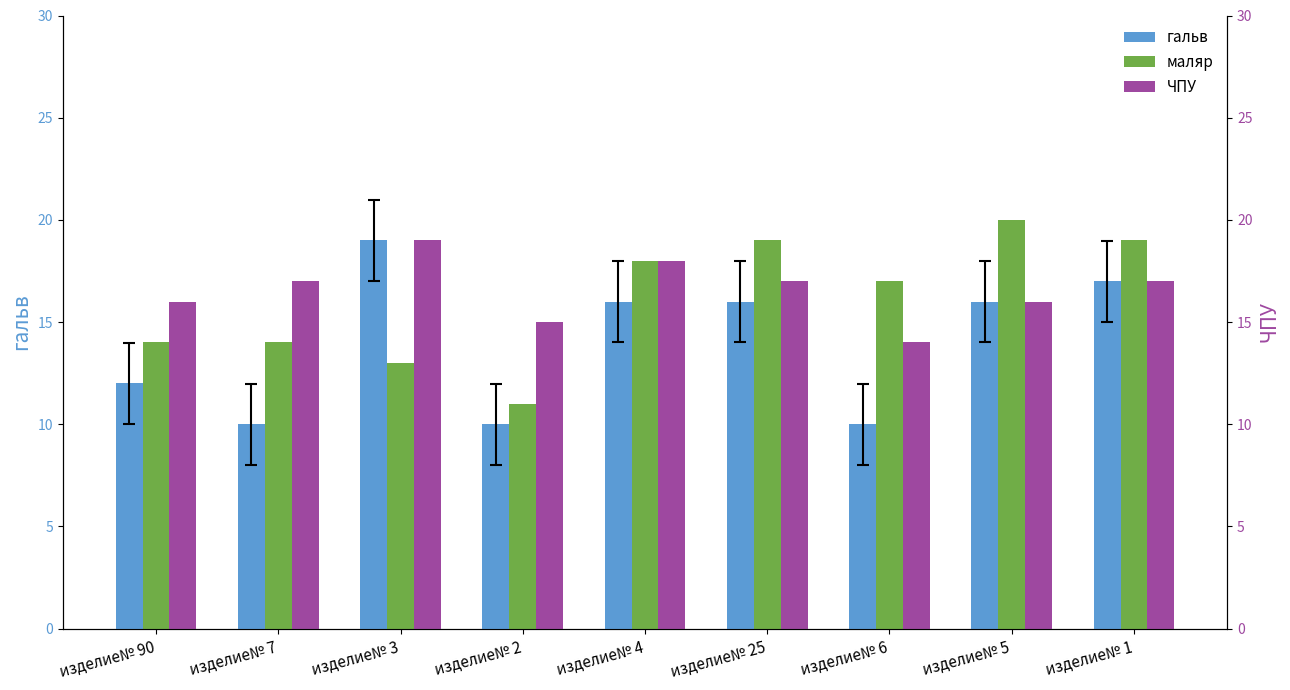

Which series has the largest range (max minus min)?

гальв